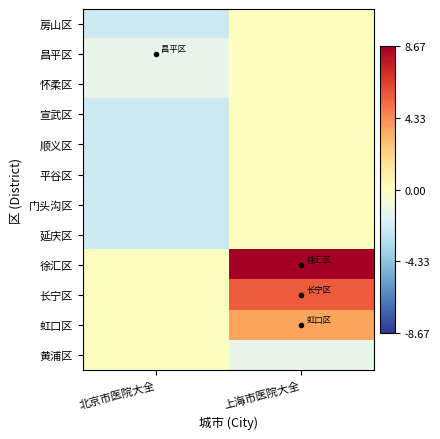

Reading right to left, what are all the values shown in this chart?

房山区: 上海市医院大全=0.0	北京市医院大全=-2.3
昌平区: 上海市医院大全=0.0	北京市医院大全=-1.3
怀柔区: 上海市医院大全=0.0	北京市医院大全=-1.3
宣武区: 上海市医院大全=0.0	北京市医院大全=-2.3
顺义区: 上海市医院大全=0.0	北京市医院大全=-2.3
平谷区: 上海市医院大全=0.0	北京市医院大全=-2.3
门头沟区: 上海市医院大全=0.0	北京市医院大全=-2.3
延庆区: 上海市医院大全=0.0	北京市医院大全=-2.3
徐汇区: 上海市医院大全=8.7	北京市医院大全=0.0
长宁区: 上海市医院大全=5.7	北京市医院大全=0.0
虹口区: 上海市医院大全=3.7	北京市医院大全=0.0
黄浦区: 上海市医院大全=-1.3	北京市医院大全=0.0